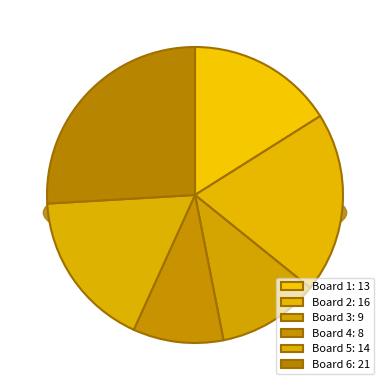

To the nearest percent, what is the combined percentage of Board 2 and Board 5?

37%